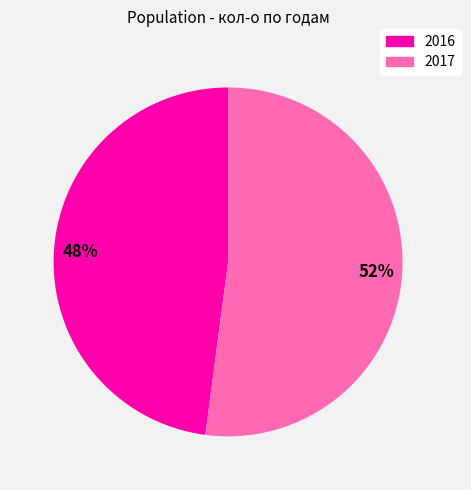

What is the smallest slice in the pie chart?

2016